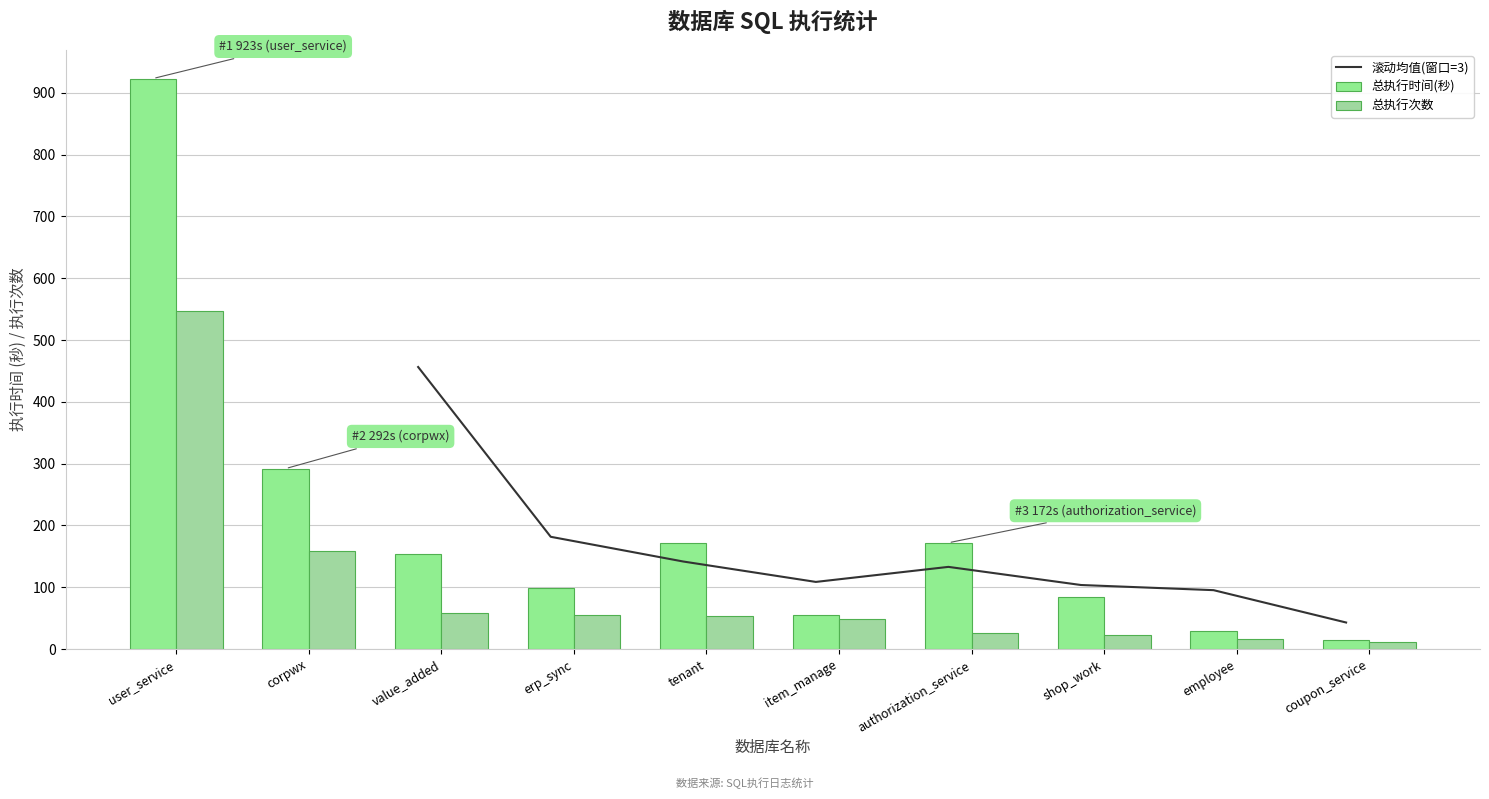

What is the lowest value of the 滚动均值(窗口=3) series?

43.0